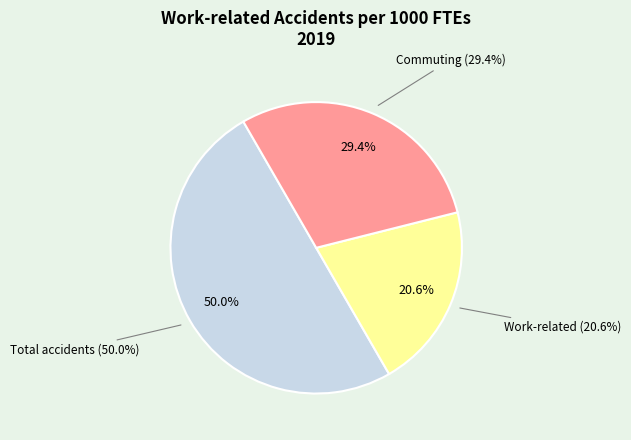

Approximately how many times larger is the value at Commuting accidents (2019) compared to Work-related accidents (2019)?

1.4